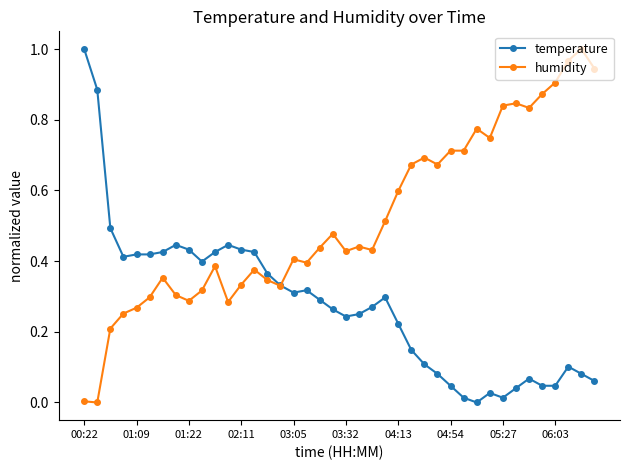

True or false: temperature has more than 0 interior local peaks.

True